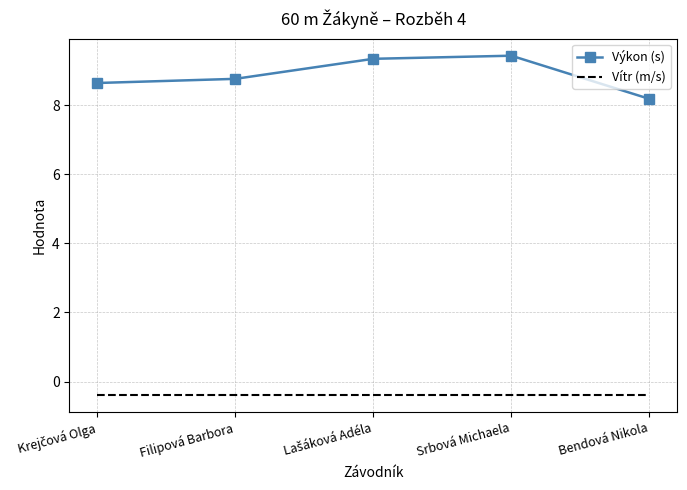

Count the number of data series in this chart.

2